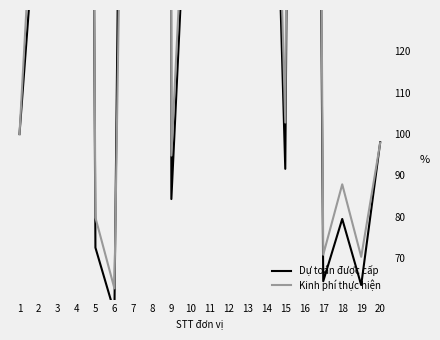

What is the average value of the Kinh phí thực hiện series?

616.0